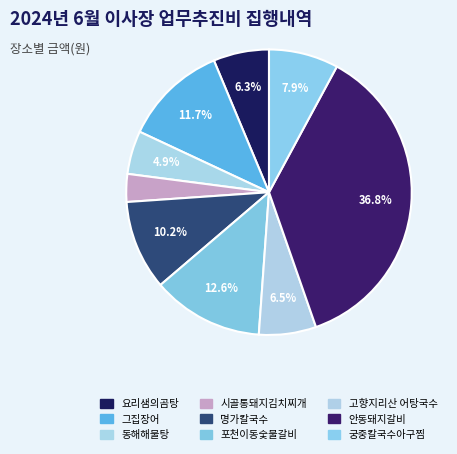

Combined, do 고향지리산 어탕국수 and 궁중칼국수아구찜 account for over 50%?

No